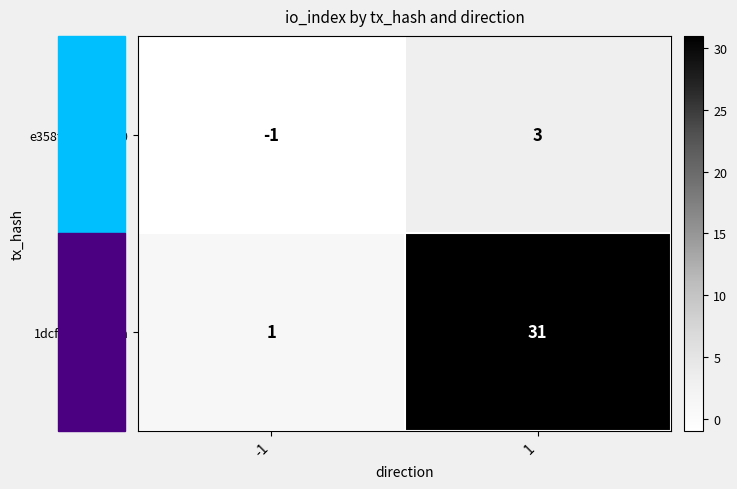

What is the sum of all 1dcf2378...4faca values?

32